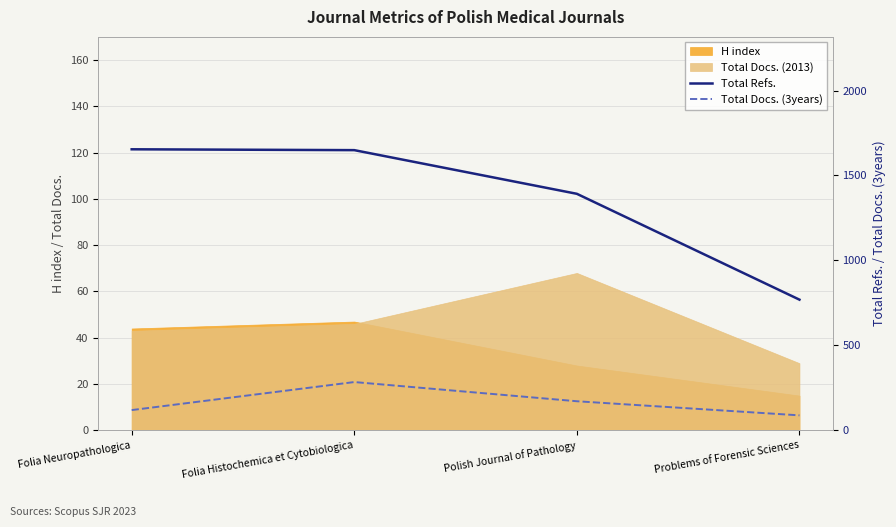

Which series has the largest total across all categories?

Total Refs.